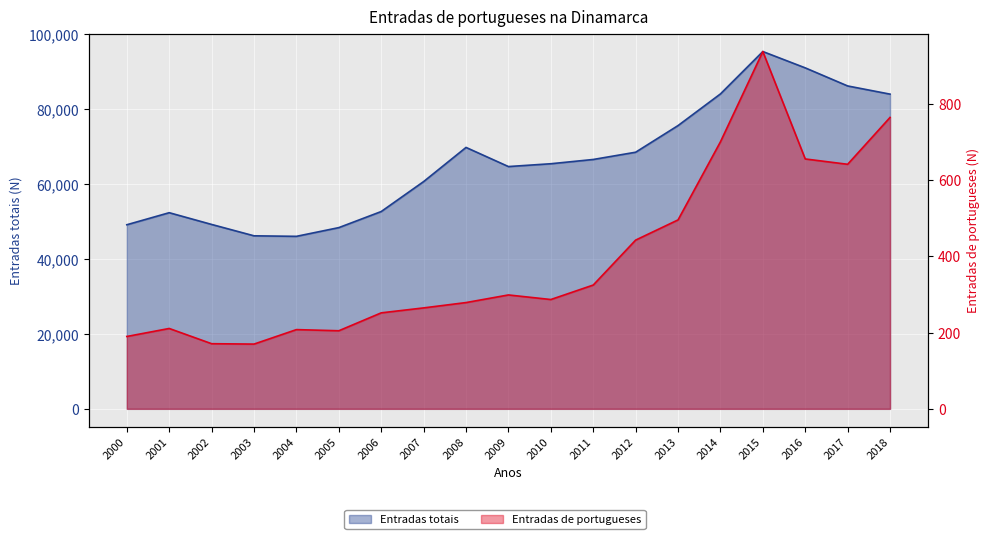

Which series changed the most between 2010 and 2013?

Entradas totais